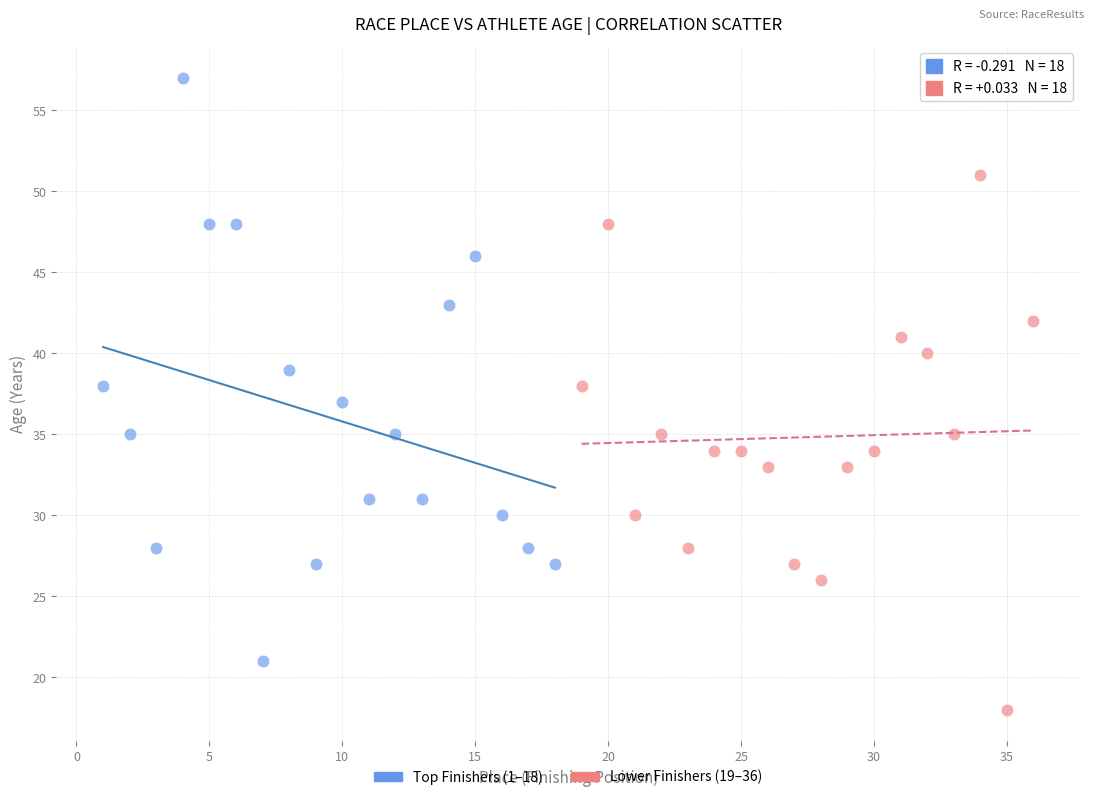

Which series contains the lowest Y value?

Lower Finishers (19–36)